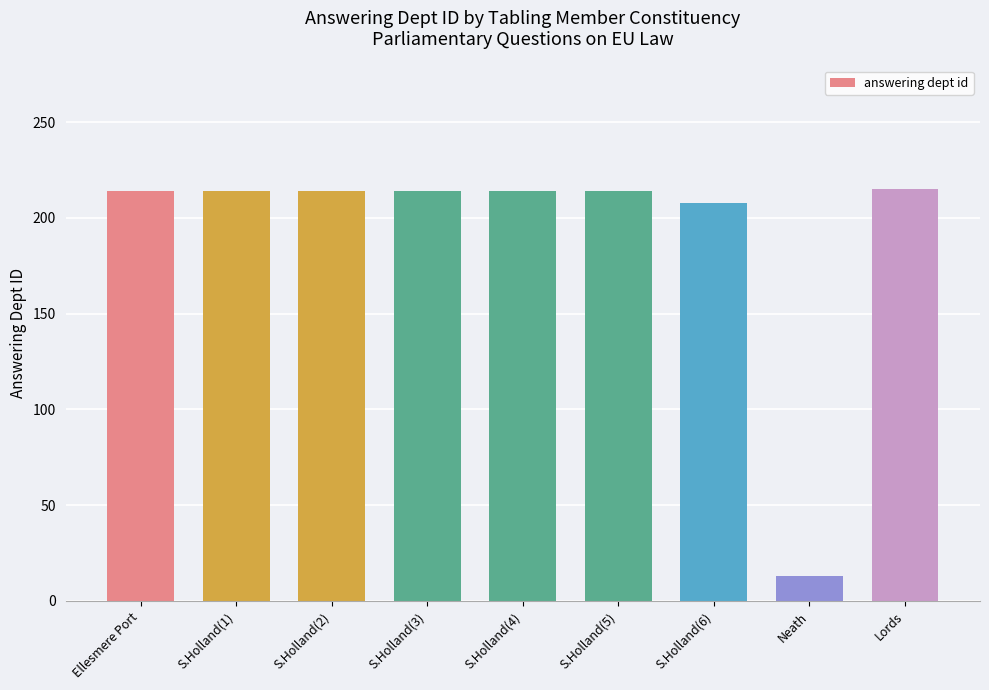

What value does the data have at Ellesmere Port?

214